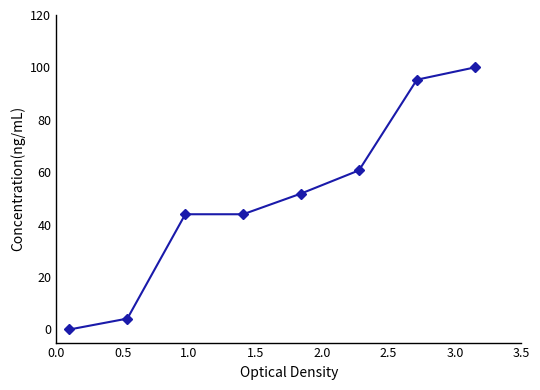

Reading right to left, list all the values displayed in this chart.

100.0	95.3	60.7	51.9	44.0	44.0	4.2	0.0